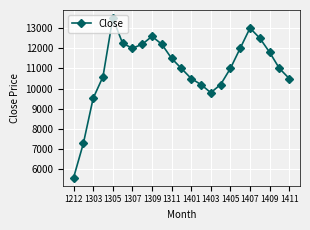

How many points are higher than both their immediate neighbors (excluding endpoints)?

3